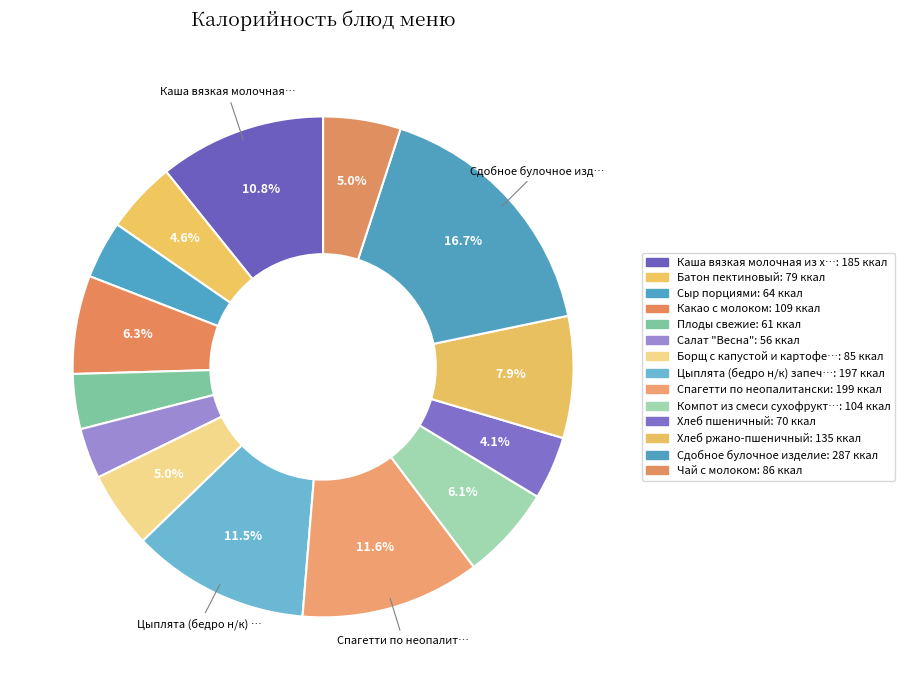

What is the smallest slice in the pie chart?

Салат "Весна"